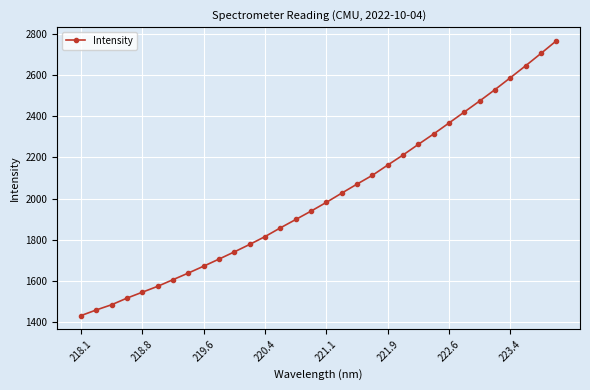

What is the minimum value shown in the chart?

1432.0